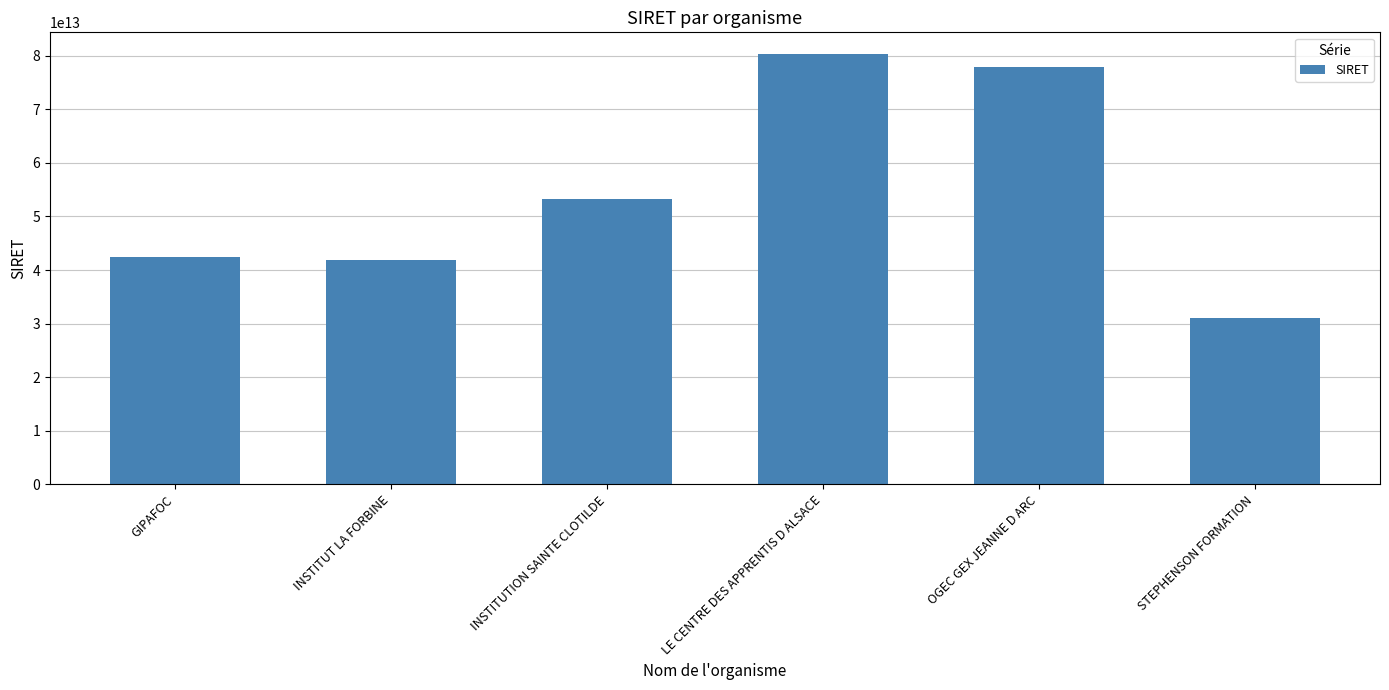

Does the chart contain stacked bars?

No